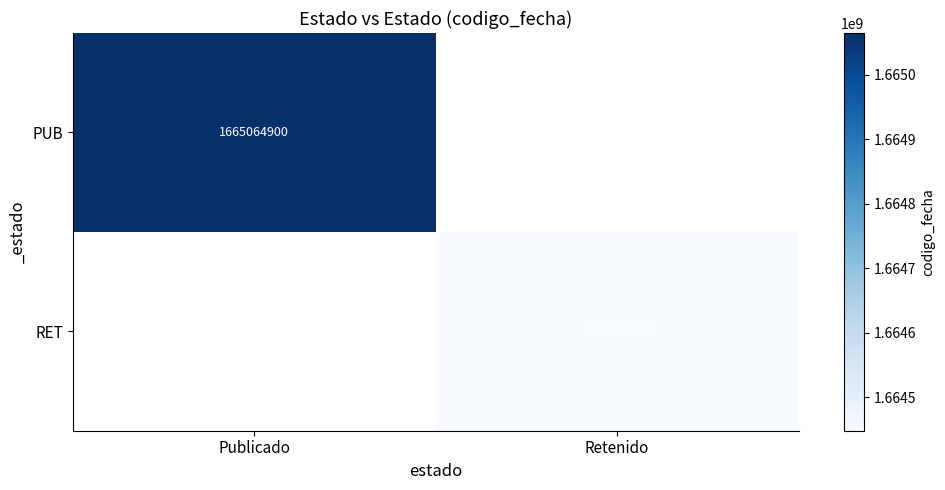

The value of PUB at Publicado is 1665064900. True or false?

True